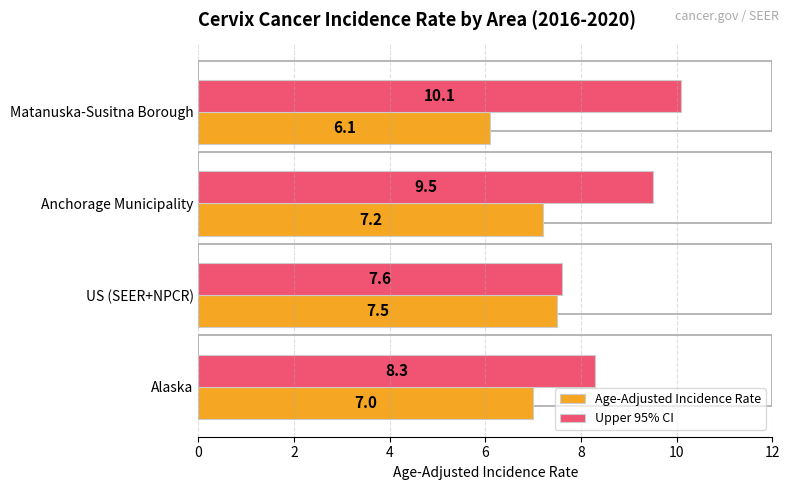

What is the highest value of the Upper 95% CI series?

10.1